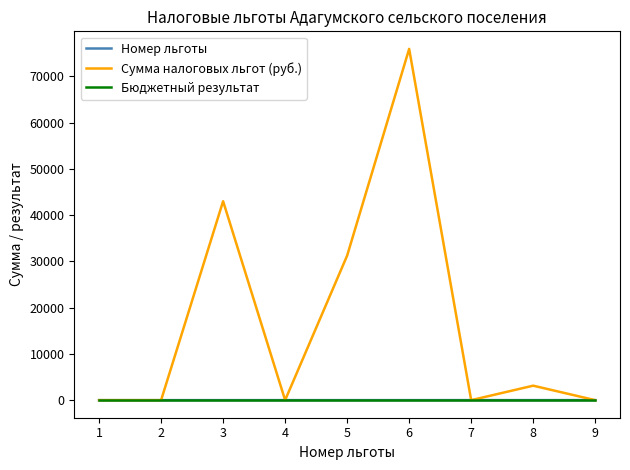

What is the maximum value shown in the chart?

75920